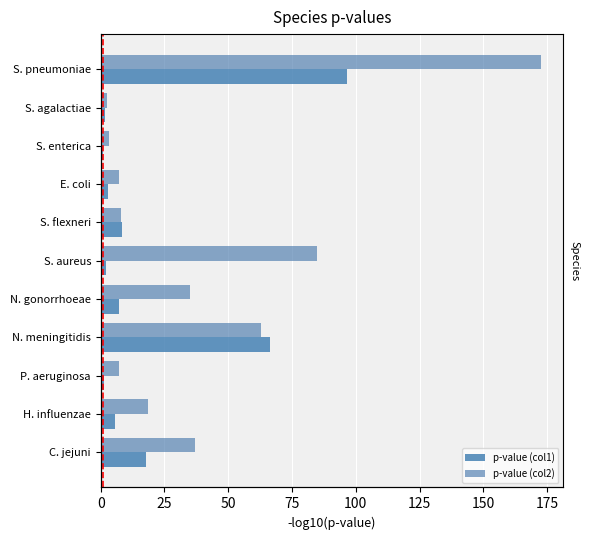

True or false: p-value (col1) has a value of 96.4 at S. pneumoniae.

True